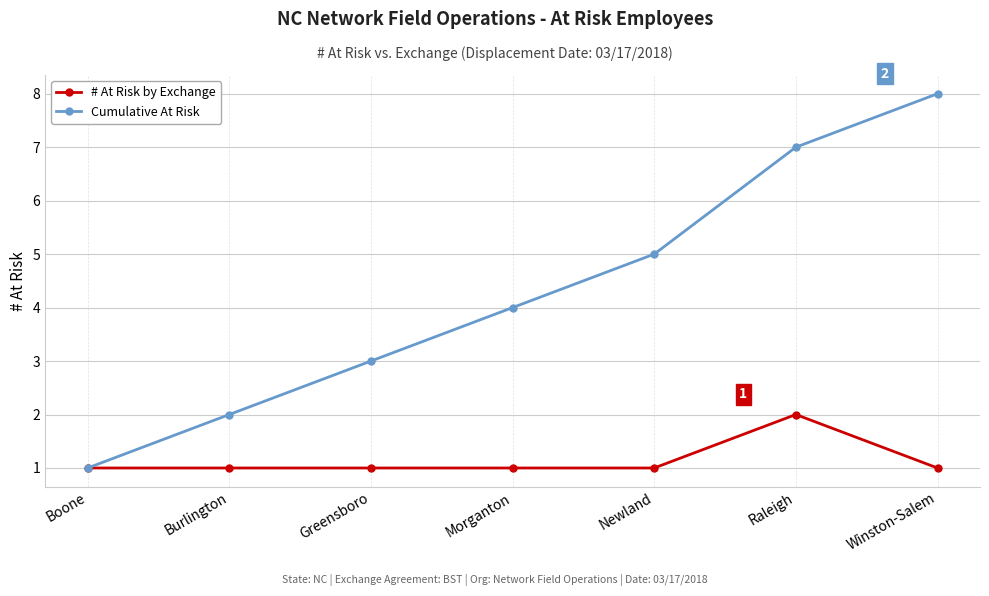

What is the value of the Cumulative At Risk point at the 4th from the left?

4